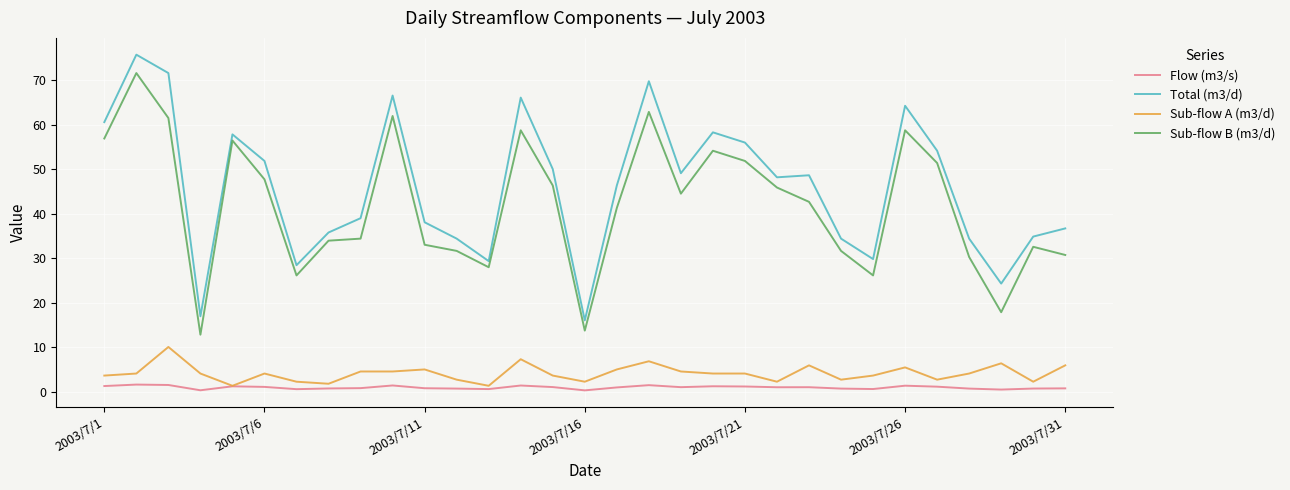

At how many categories does at least one series exceed 63?

6